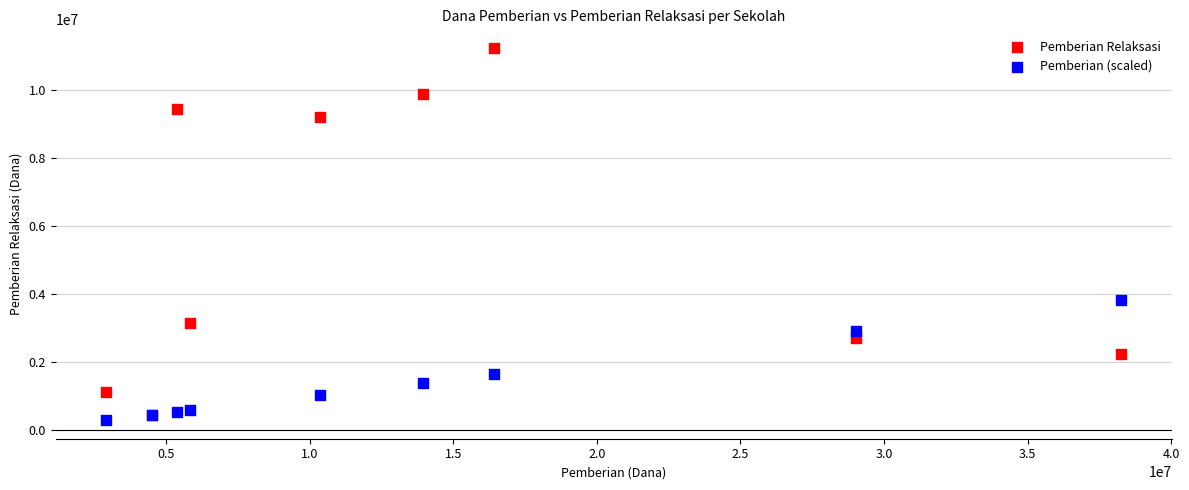

In the Pemberian (scaled) series, what Y value is closest to 2058750?

1642500